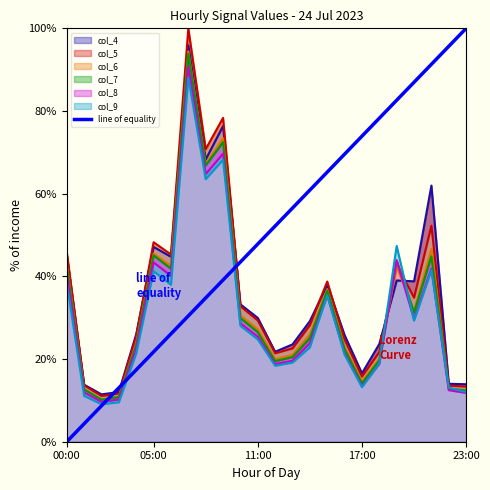

What is the minimum value for col_4?

11.4